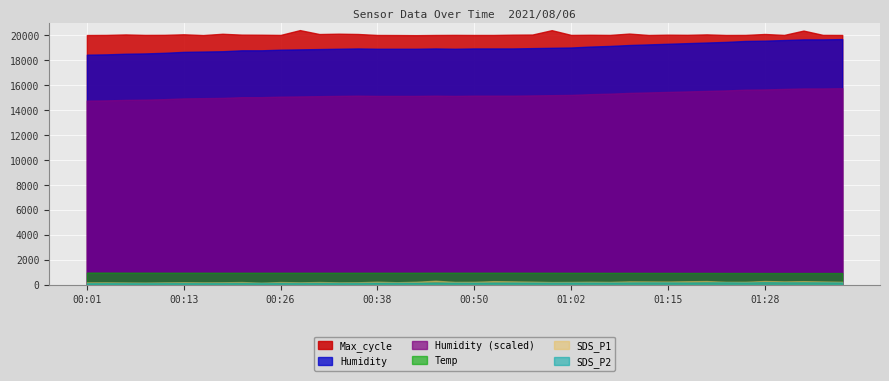

What is the sum of the SDS_P1 values at 00:43 and 00:35?

41.0